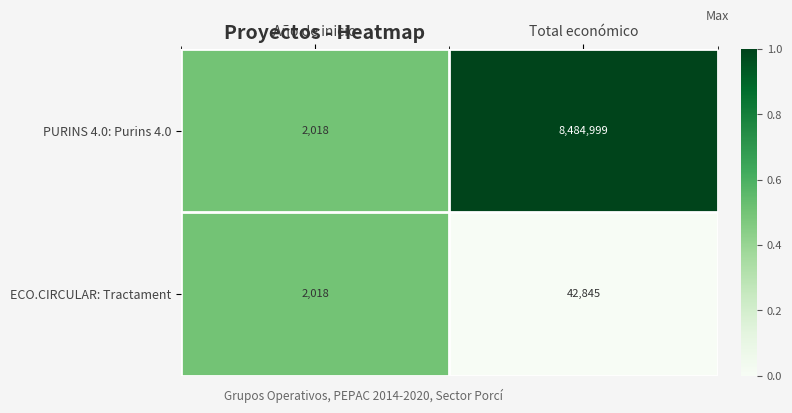

Is it true that PURINS 4.0: Purins 4.0 equals 1321 at Año de inicio?

False